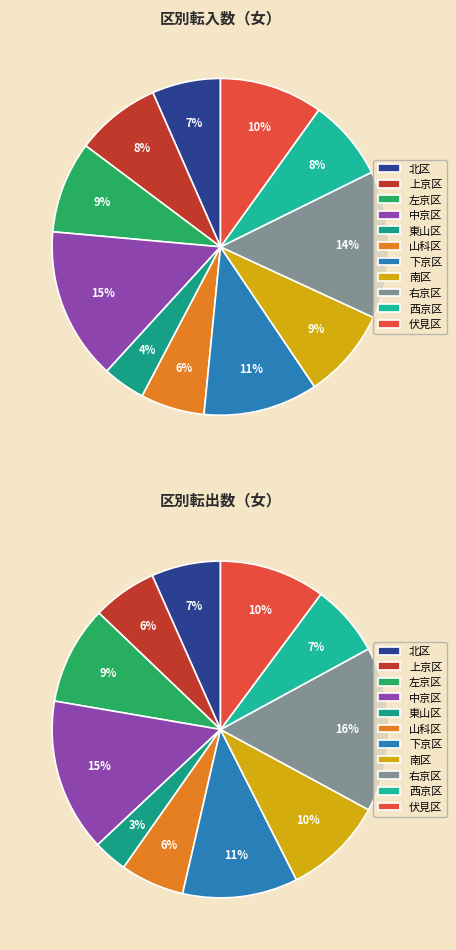

Count the number of slices in the pie.

11